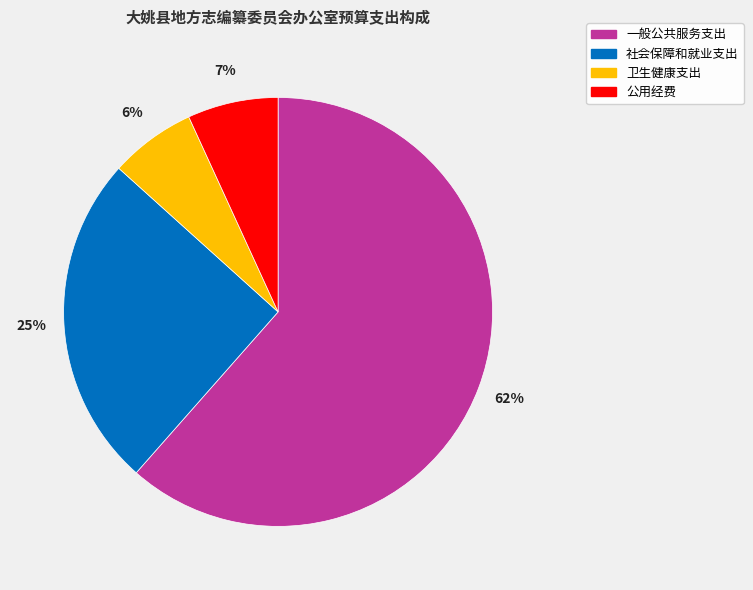

Is the sum of 社会保障和就业支出 and 公用经费 greater than half?

No